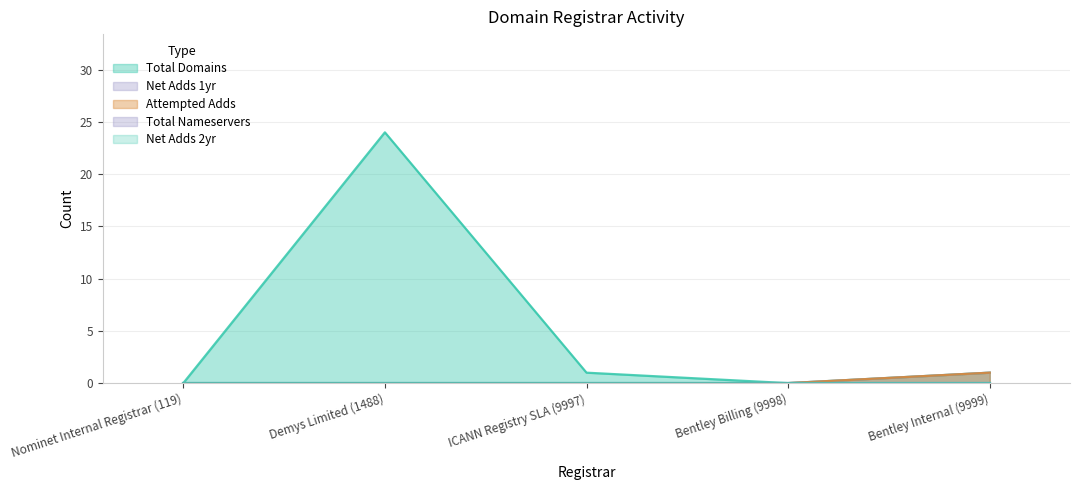

How many values in the total-domains series exceed 1?

1